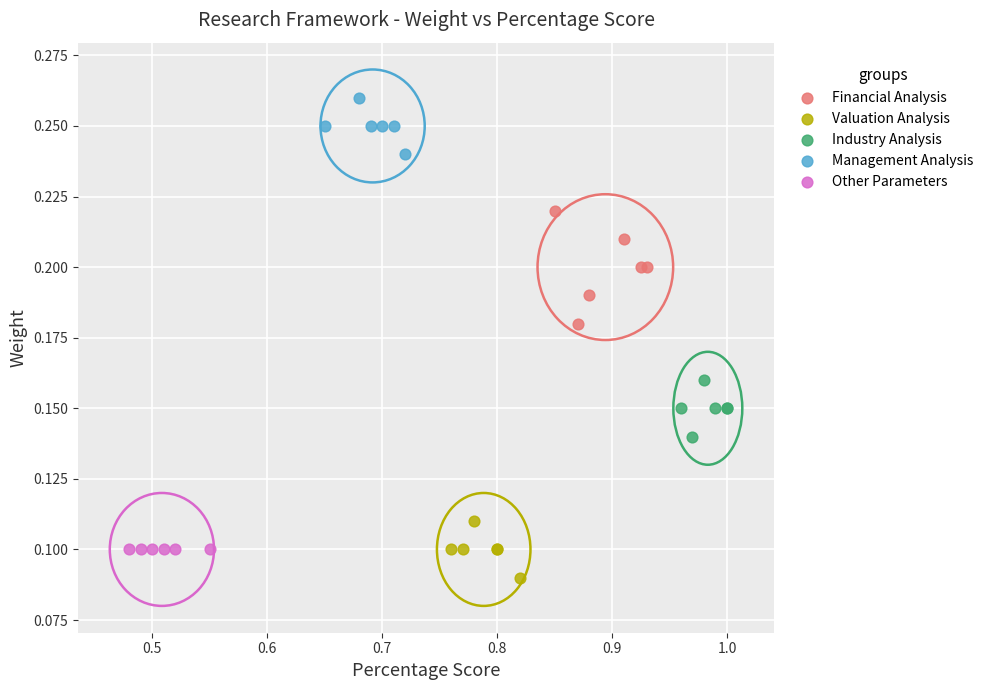

Which series reaches the maximum Y coordinate?

Management Analysis